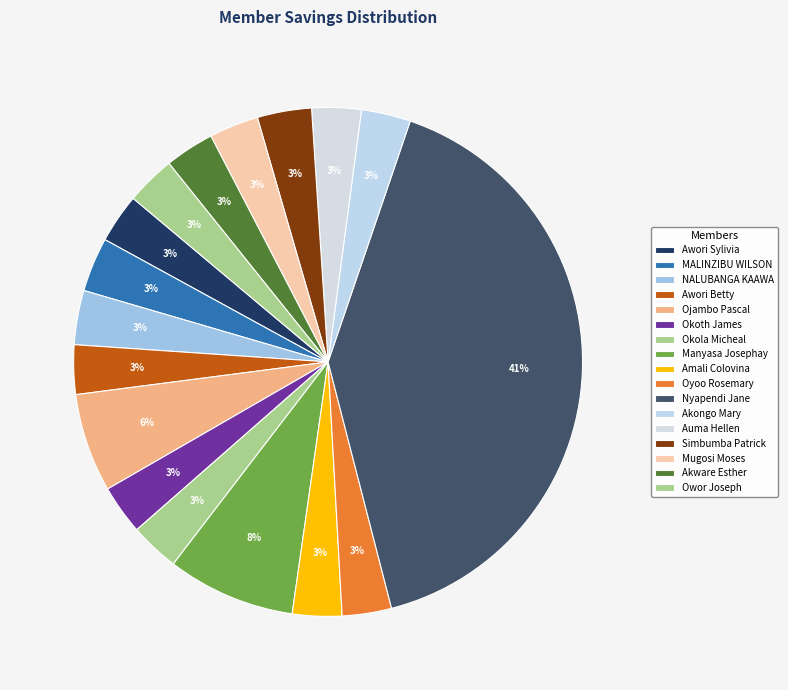

Combined, what portion of the pie is Auma Hellen and Akware Esther?

6.3%